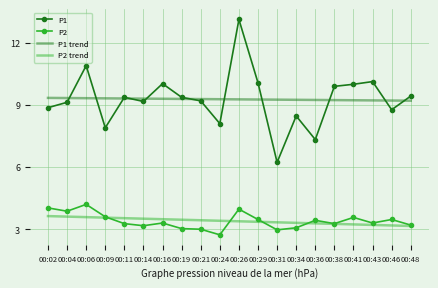

In P1, how many points are lower than both neighbors (excluding endpoints)?

6